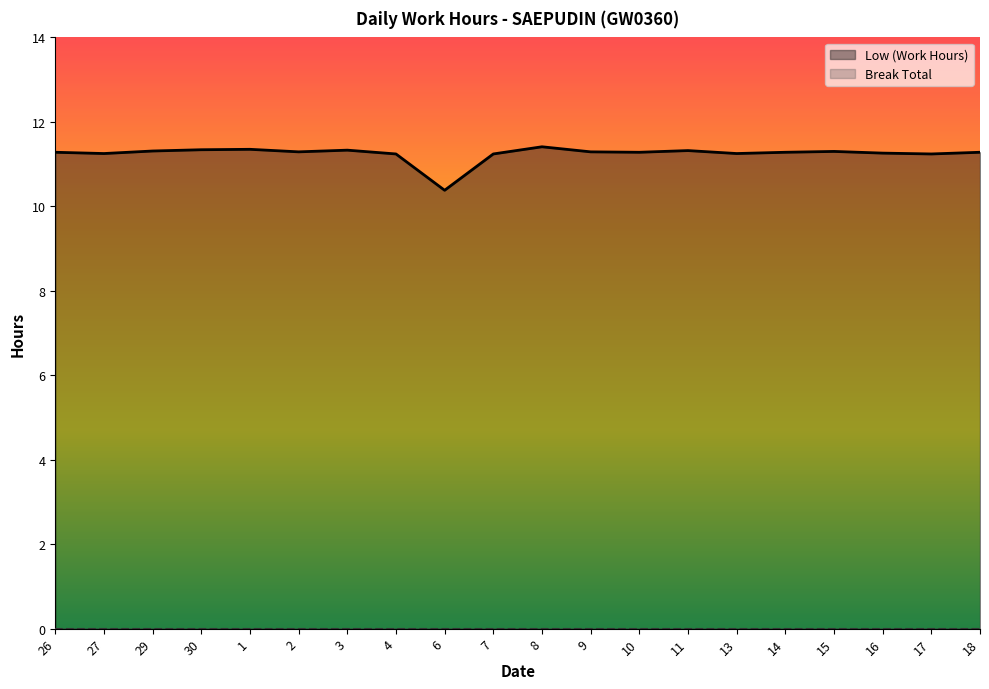

At which label does the data first exceed 11?

26